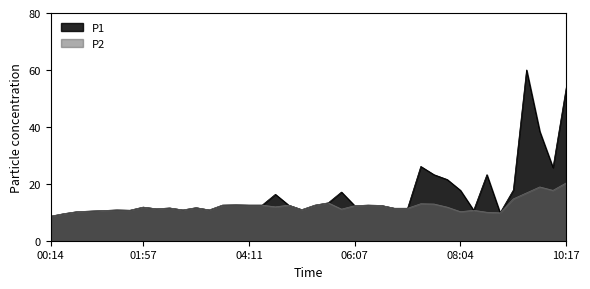

Reading left to right, transcribe all the data shown in this chart.

P1: 00:14=8.6	00:28=9.5	00:43=10.2	00:58=10.4	01:13=10.6	01:28=10.8	01:42=10.7	01:57=11.8	02:11=11.2	02:26=11.5	02:41=10.8	02:55=11.6	03:10=10.8	03:25=12.5	03:55=12.6	04:11=12.5	04:24=12.5	04:39=16.3	04:53=12.5	05:08=10.9	05:23=12.5	05:37=13.3	05:52=17.1	06:07=12.3	06:21=12.5	06:36=12.4	06:51=11.4	07:06=11.4	07:20=26.1	07:35=23.2	07:50=21.5	08:04=17.7	08:19=10.7	08:34=23.2	08:49=9.8	09:03=17.8	09:18=60.0	09:47=38.4	10:02=25.7	10:17=53.7
P2: 00:14=8.6	00:28=9.5	00:43=10.2	00:58=10.4	01:13=10.6	01:28=10.8	01:42=10.7	01:57=11.8	02:11=11.2	02:26=11.5	02:41=10.8	02:55=11.6	03:10=10.8	03:25=12.5	03:55=12.6	04:11=12.5	04:24=12.5	04:39=11.9	04:53=12.5	05:08=10.9	05:23=12.5	05:37=13.3	05:52=11.1	06:07=12.3	06:21=12.5	06:36=12.4	06:51=11.4	07:06=11.4	07:20=13.0	07:35=12.9	07:50=11.8	08:04=10.2	08:19=10.7	08:34=10.0	08:49=9.8	09:03=14.7	09:18=16.8	09:47=18.9	10:02=17.7	10:17=20.3